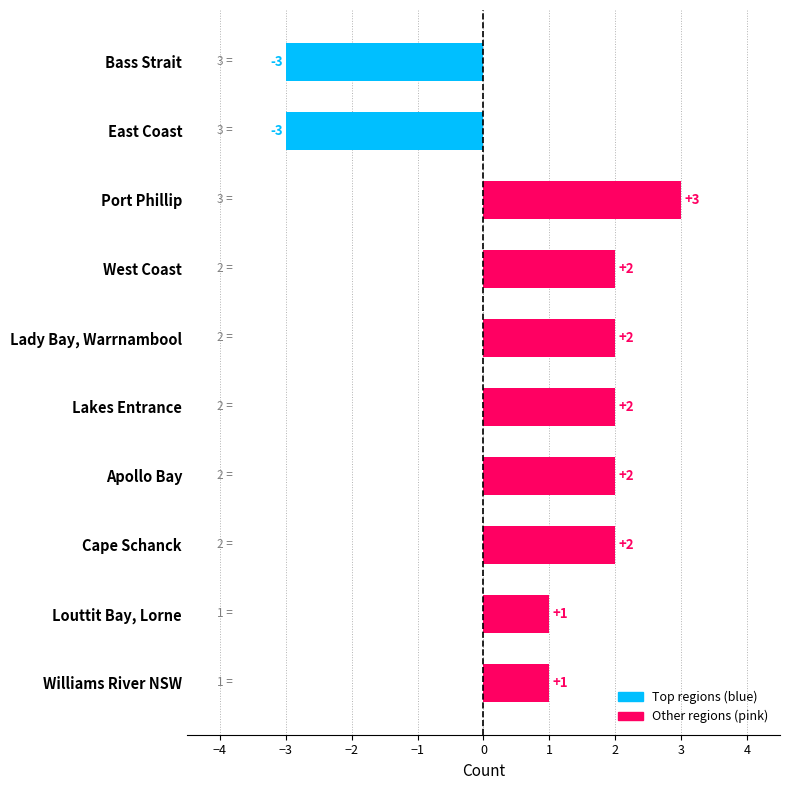

How many data points does each series have?

10